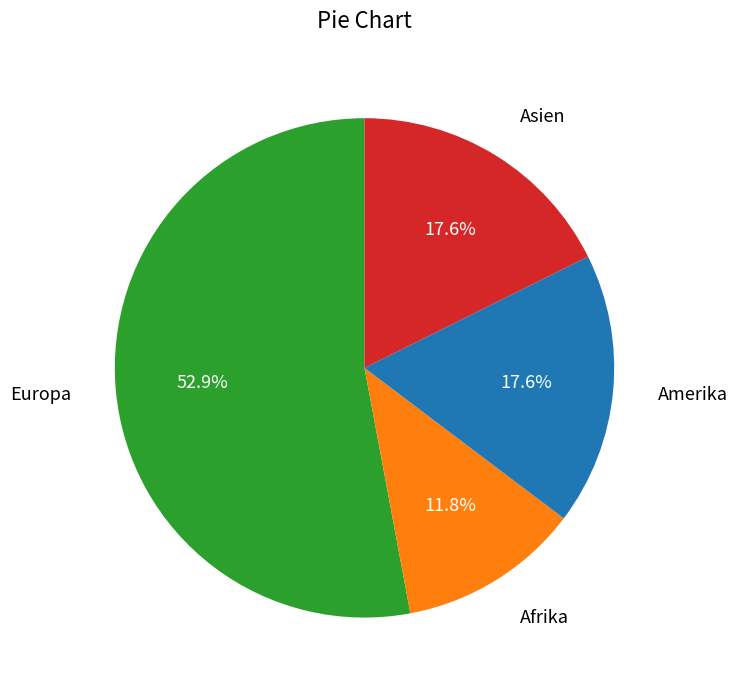

How many segments does this pie chart have?

4